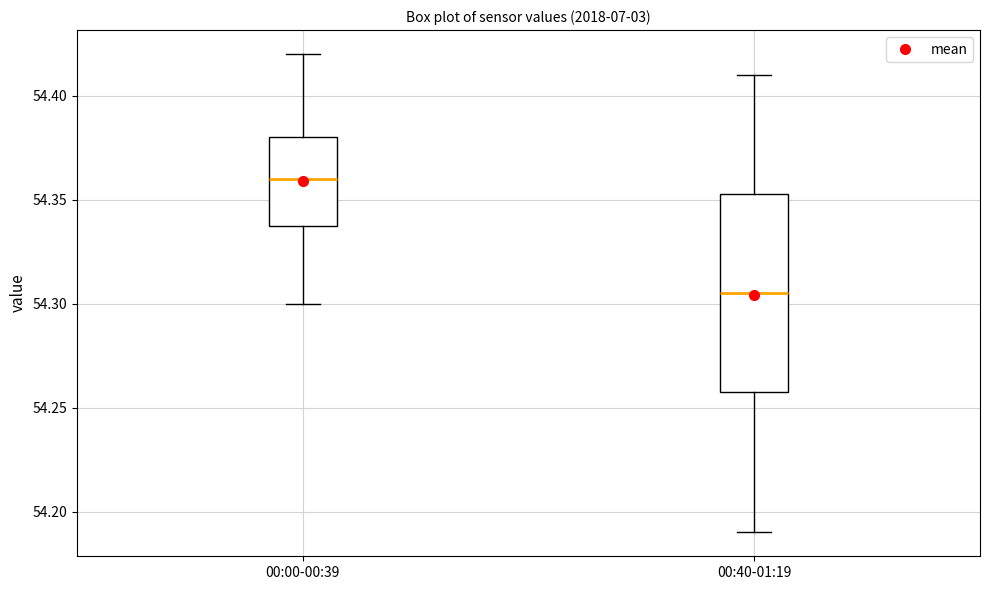

Reading left to right, read every box against the y-axis: the position of its median line, the range the box covers, and the ends of its whiskers. The values are not printed on the chart, so give them approximately, as read against the axis.

00:00-00:39: median 54.360, box 54.340 to 54.380, whiskers 54.300 to 54.420
00:40-01:19: median 54.305, box 54.260 to 54.355, whiskers 54.190 to 54.410